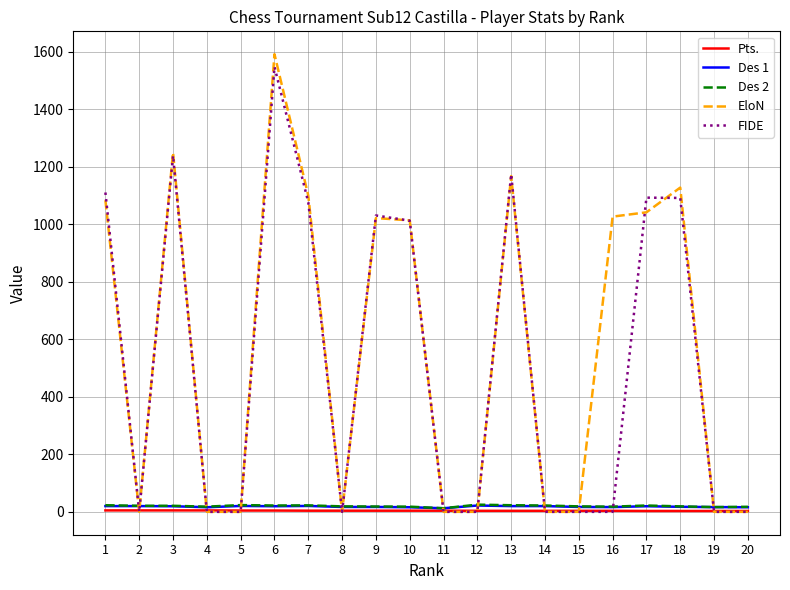

The value of FIDE at 15 is 569.4. True or false?

False